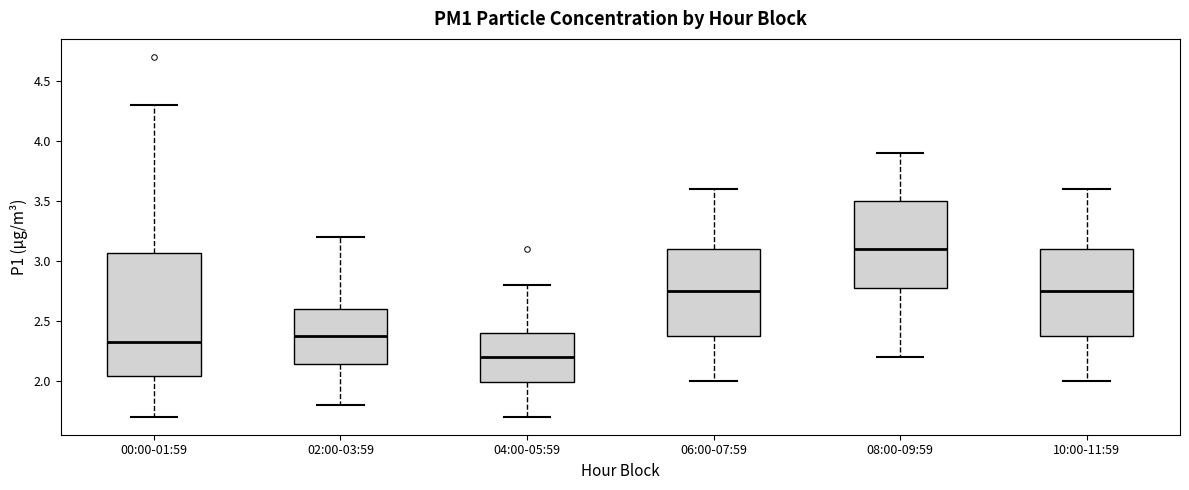

Which box has the lowest median line?

04:00-05:59